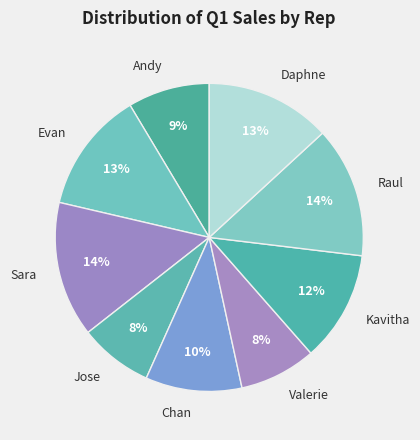

Count the number of slices in the pie.

9